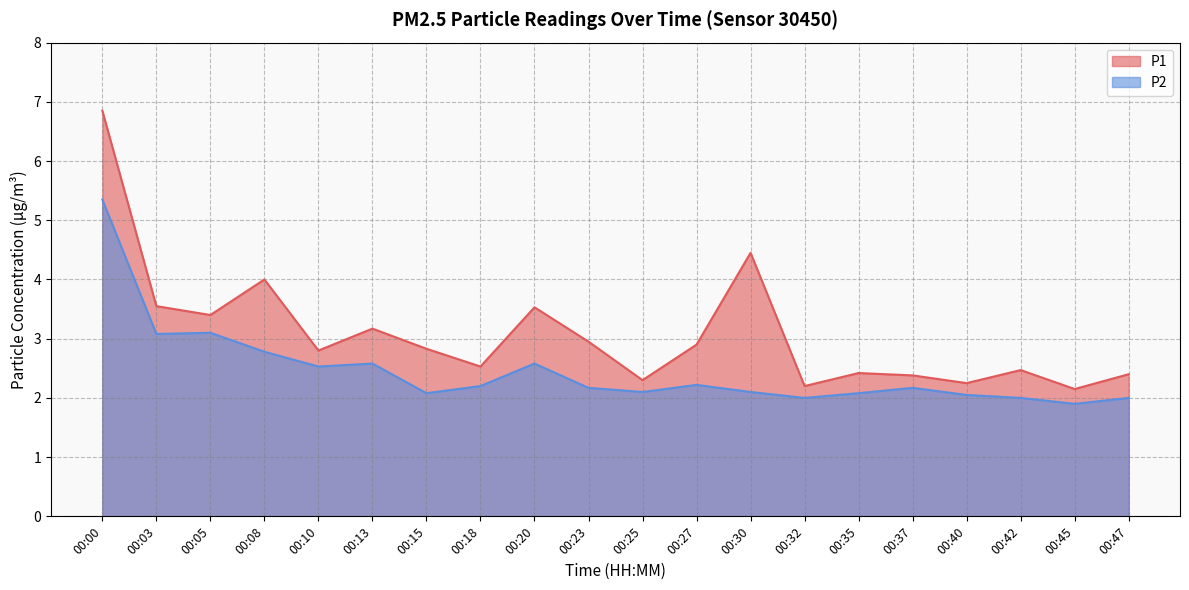

What is the average value of the P1 series?

3.1